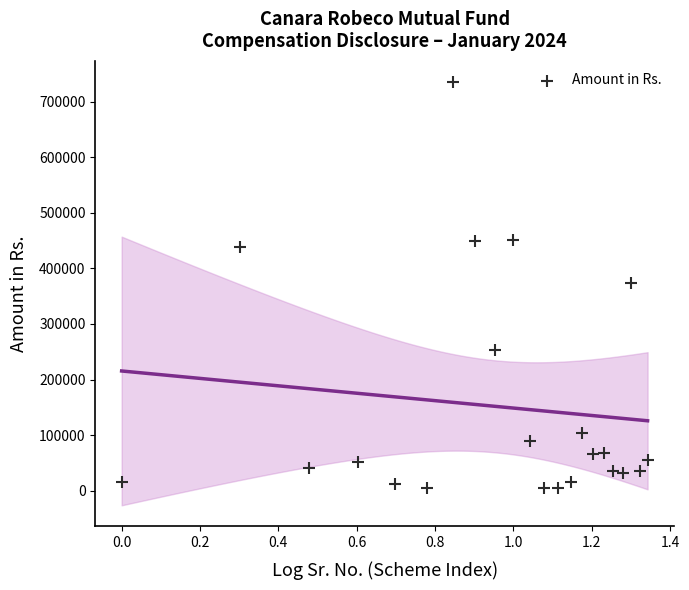

What is the range of Y values (max minus min)?

730585